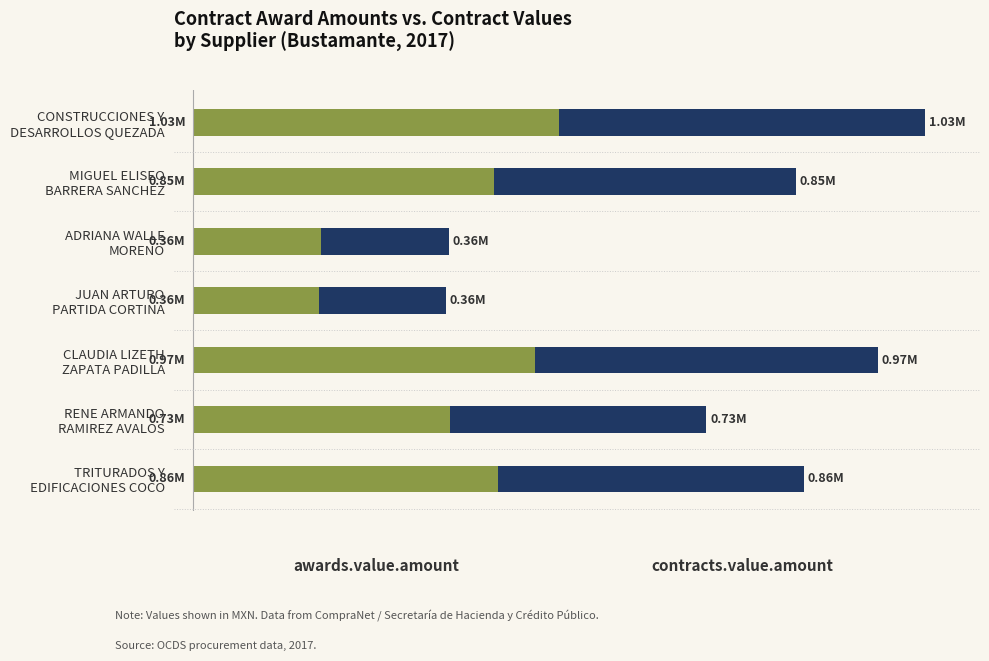

How many data points does each series have?

7